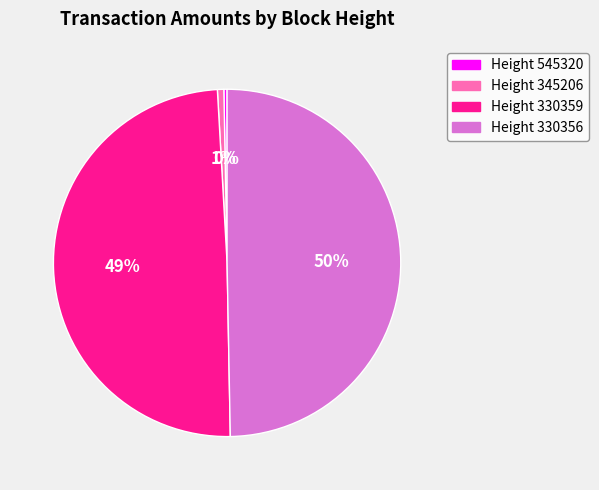

To the nearest percent, what is the average slice percentage?

25%